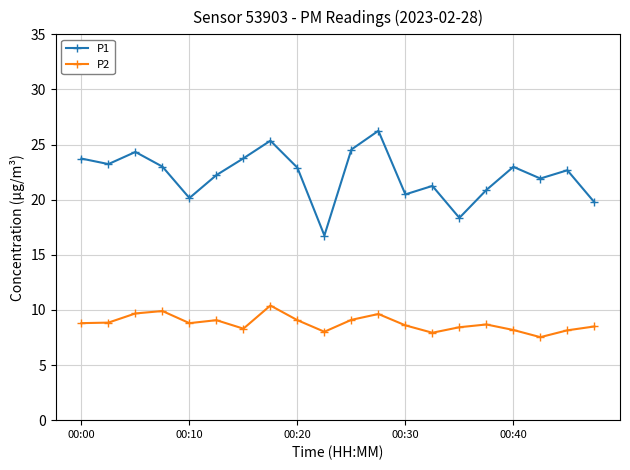

List the series in order of their peak value, lowest first.

P2, P1